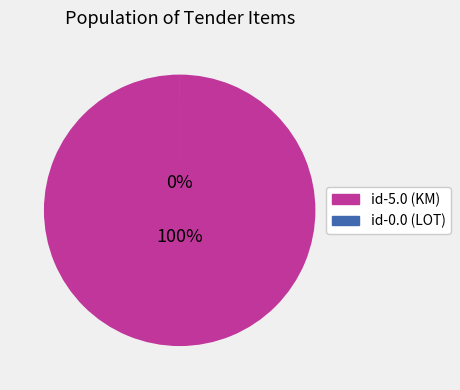

To the nearest percent, what is the average slice percentage?

50%